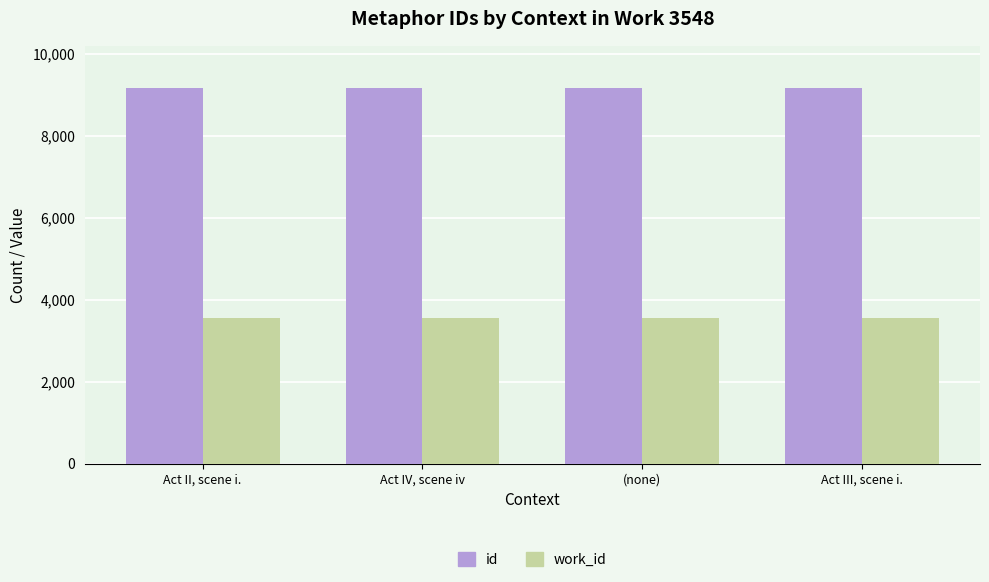

What is the sum of all id values?

36643